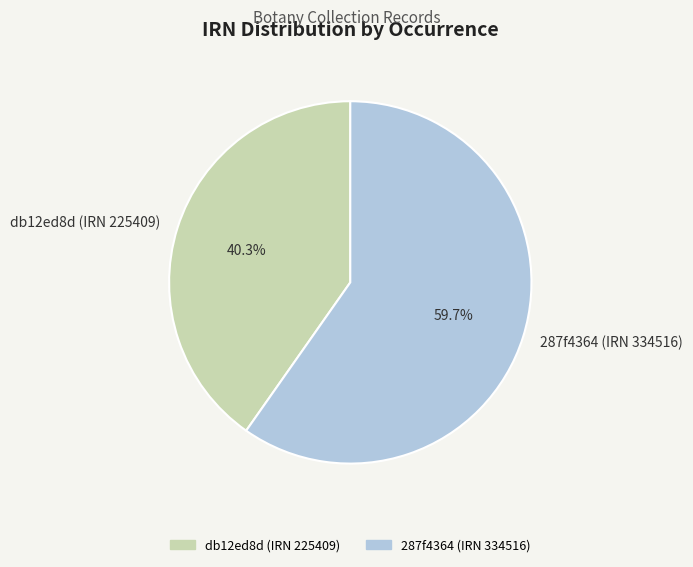

True or false: 287f4364 (IRN 334516) accounts for 50% of the total.

False